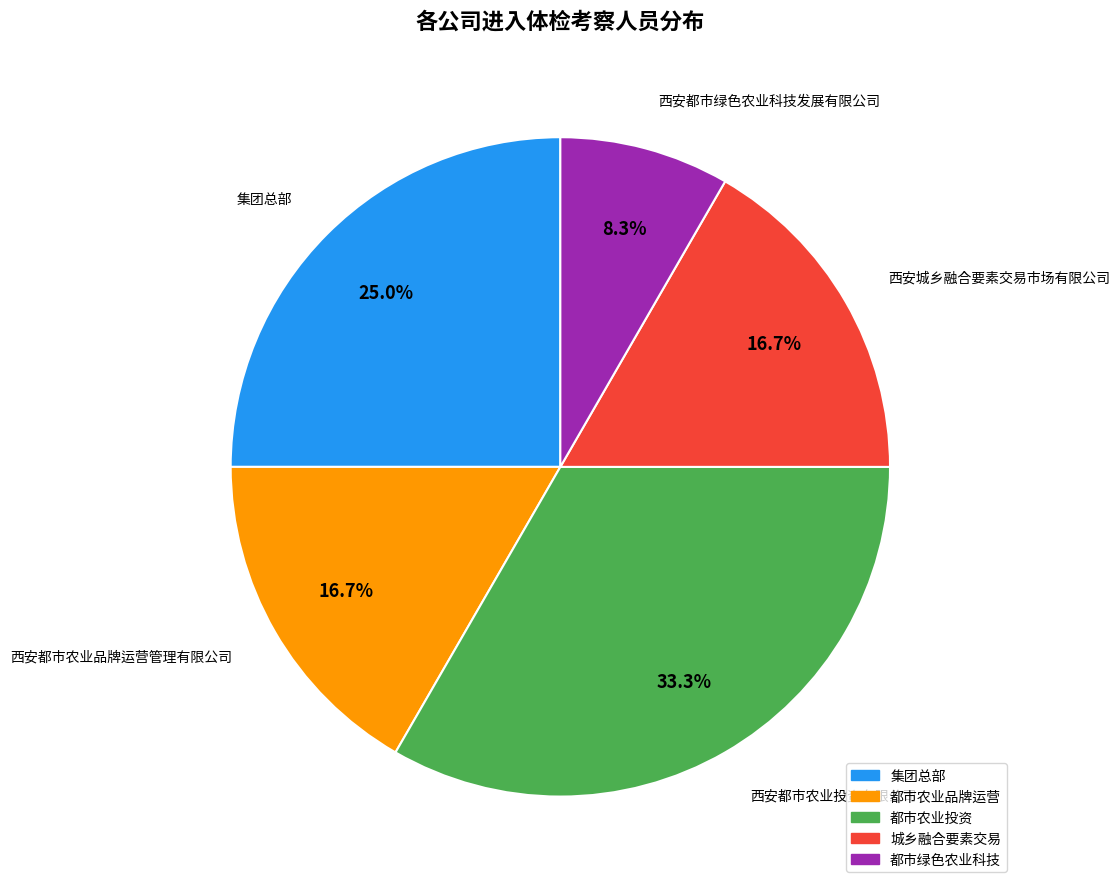

Does any single category account for the majority?

No